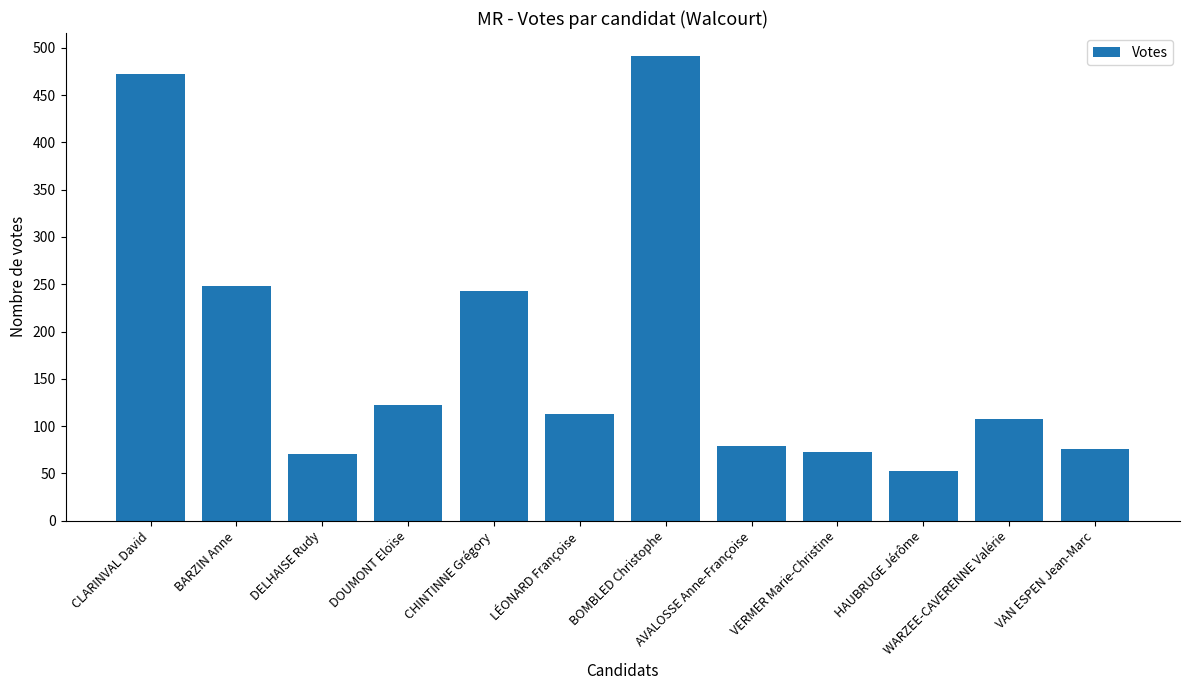

What is the change in value from HAUBRUGE Jérôme to WARZEE-CAVERENNE Valérie?

+54